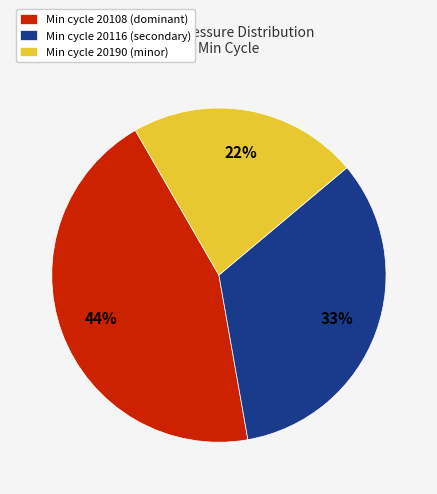

Does any single category account for the majority?

No